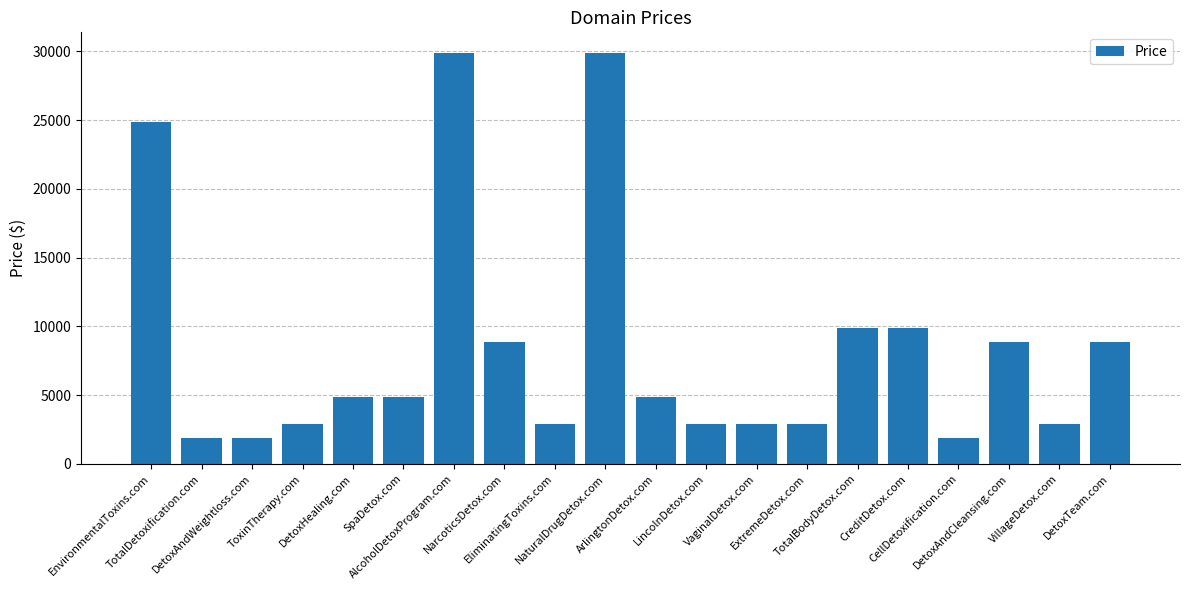

What is the sum of all values?

168760